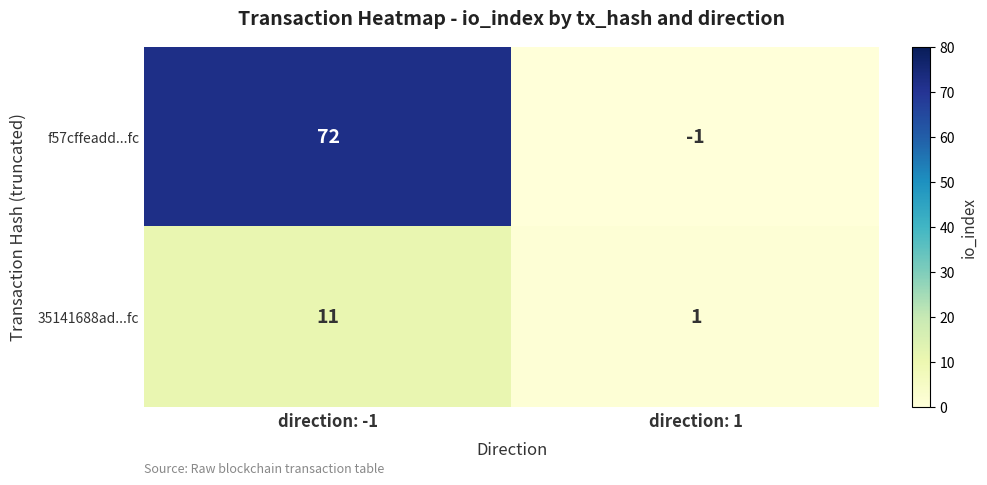

Reading left to right, extract all data points from this chart.

f57cffeadd...fc: direction: -1=72	direction: 1=-1
35141688ad...fc: direction: -1=11	direction: 1=1